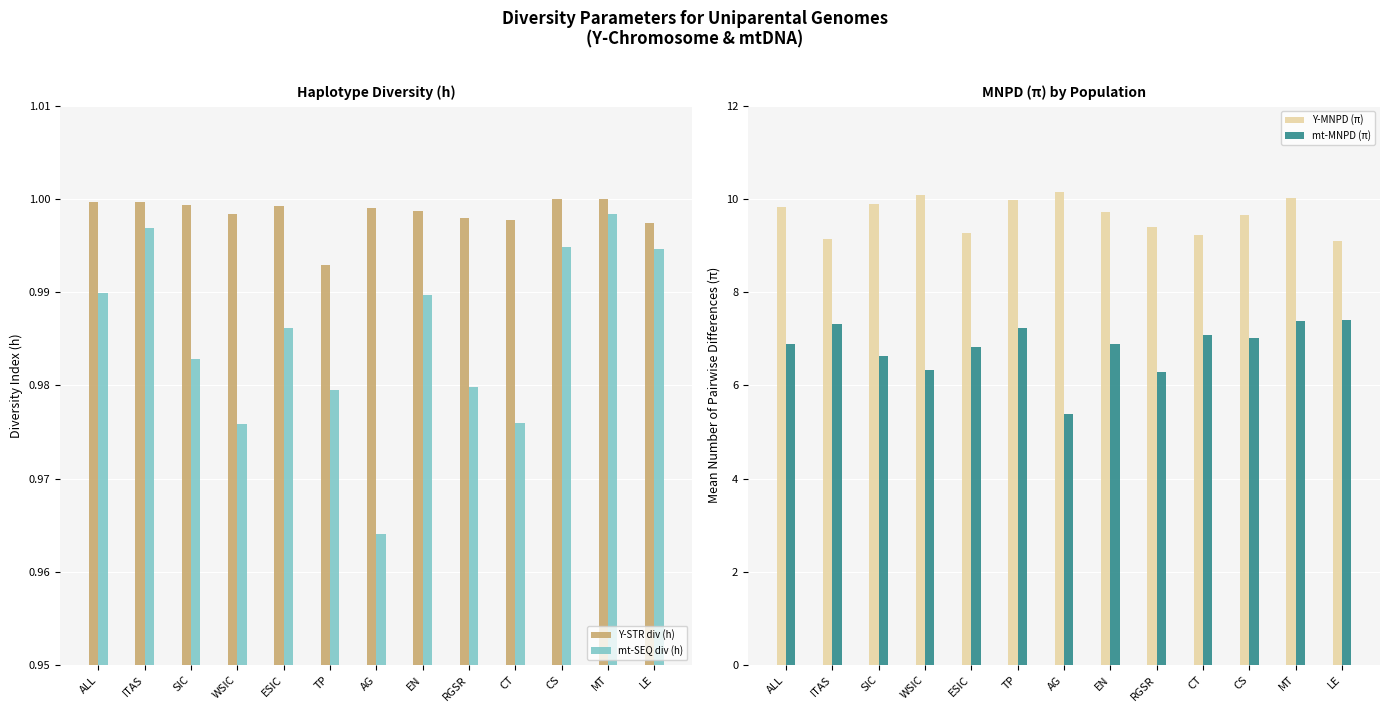

What is the difference between the highest and lowest values at SIC?

8.9